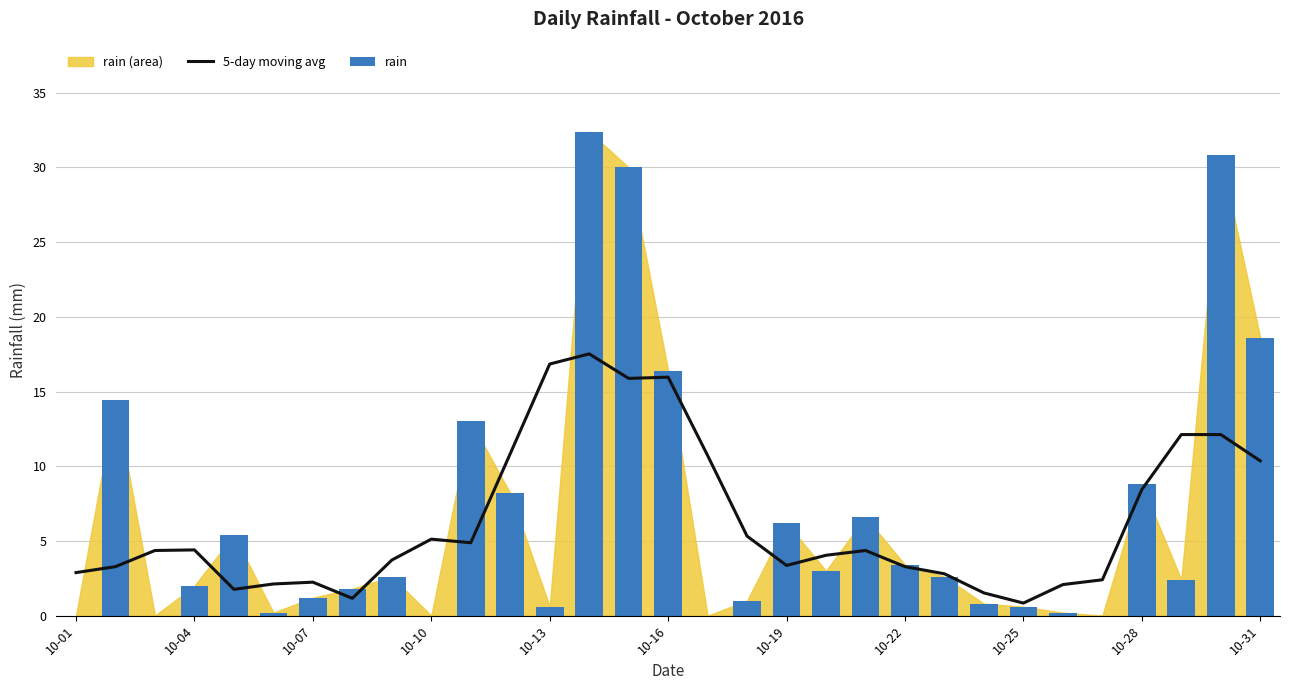

Which series changed the most between 10-13 and 20?

5-day moving avg